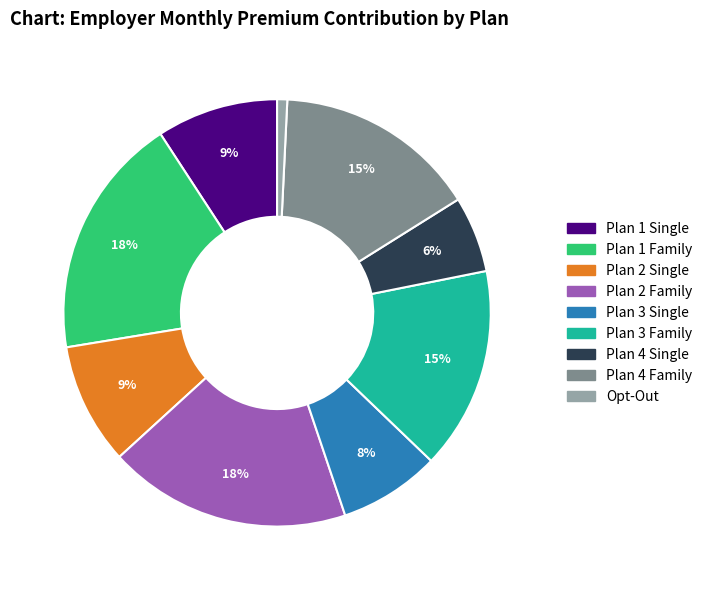

How many slices are in this pie chart?

9